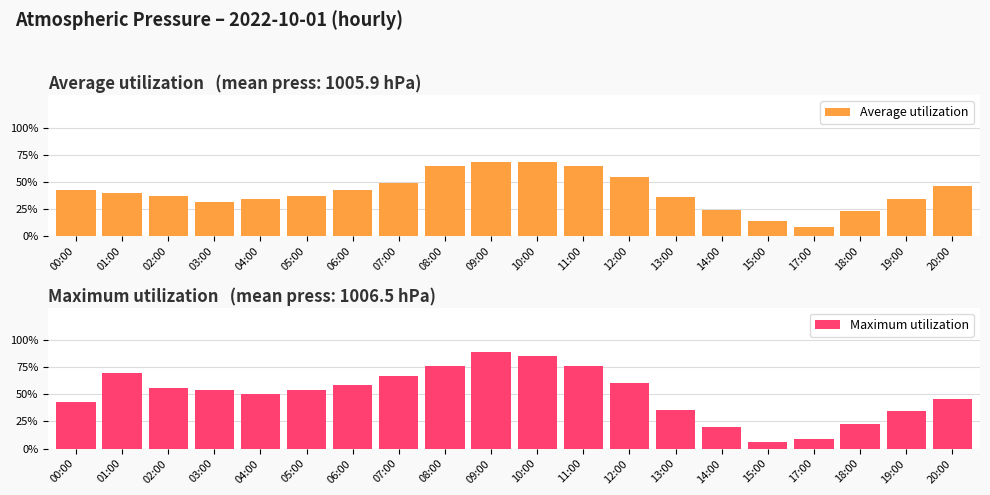

What are all the series names shown in the legend?

Average utilization, Maximum utilization